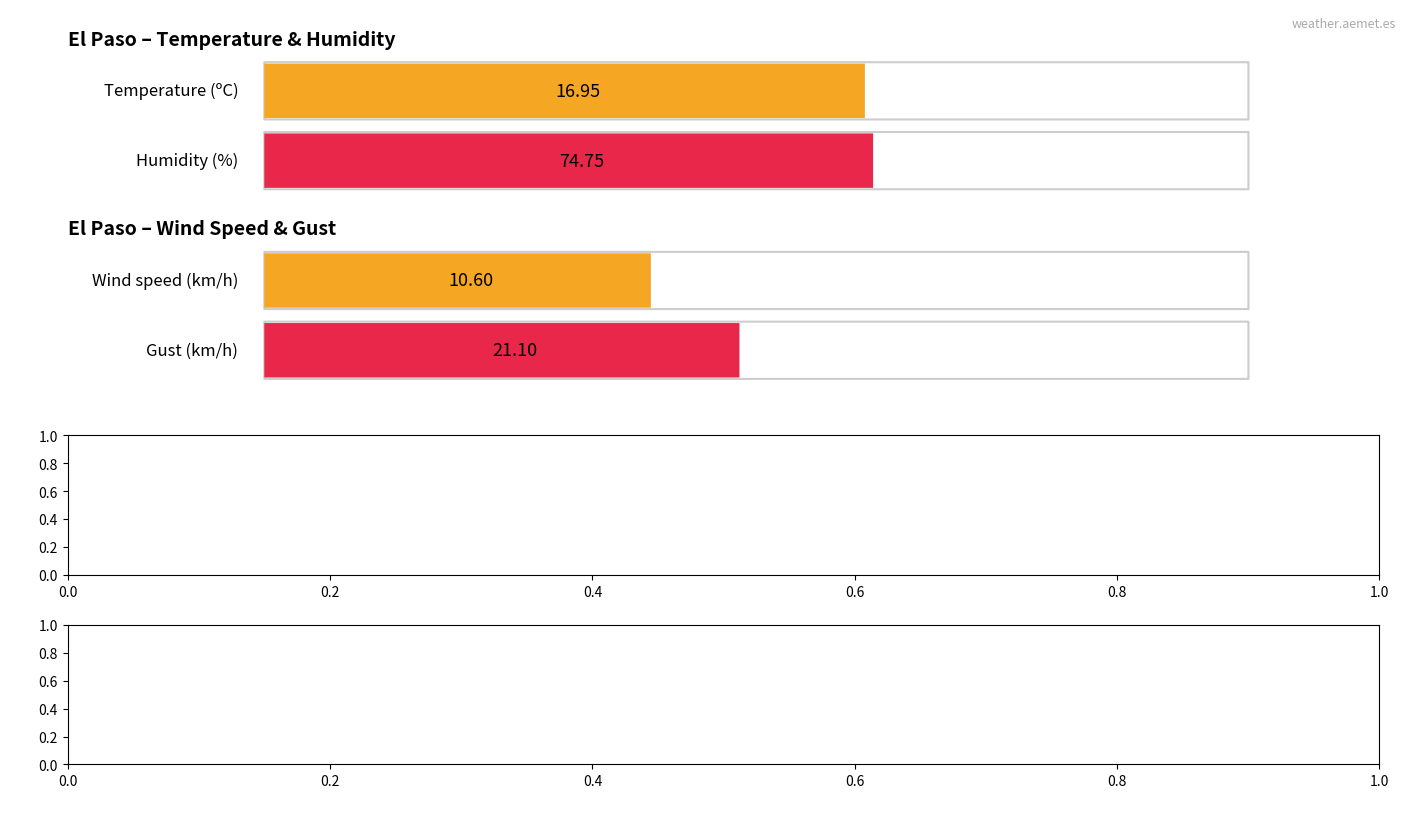

List the series in order of their peak value, highest first.

Humidity (%), Gust (km/h), Temperature (C), Wind speed (km/h)